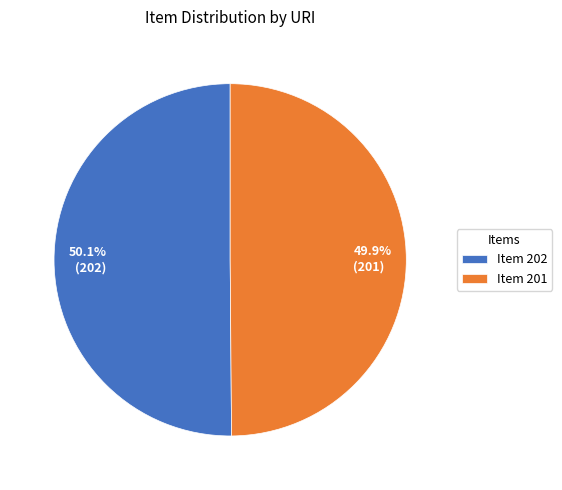

Combined, what portion of the pie is 49.9% (201) and 50.1% (202)?

100.0%